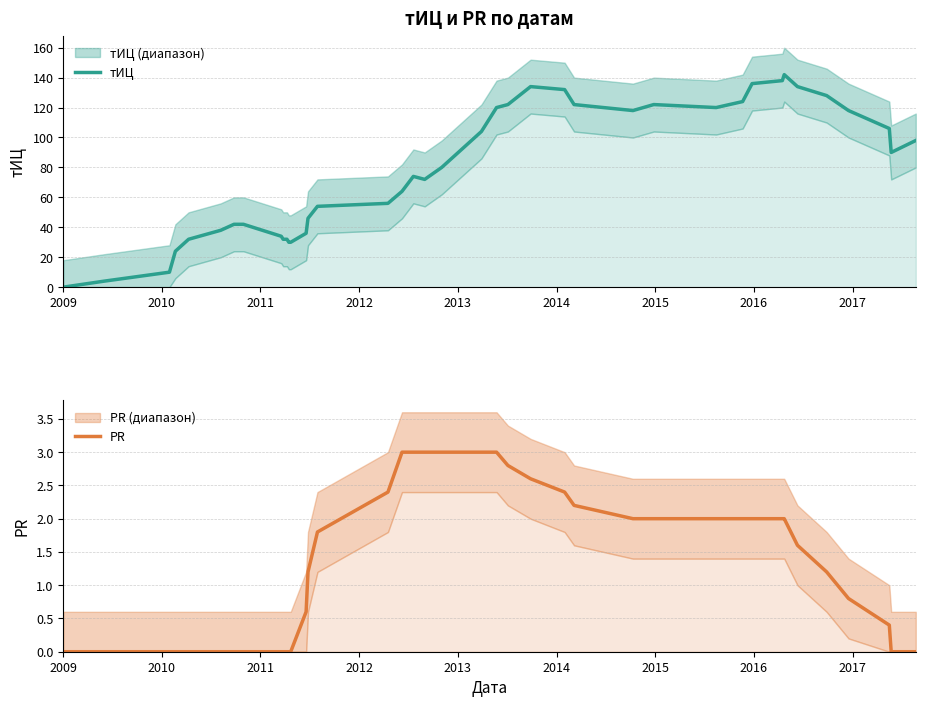

What is the greatest value displayed?

142.0